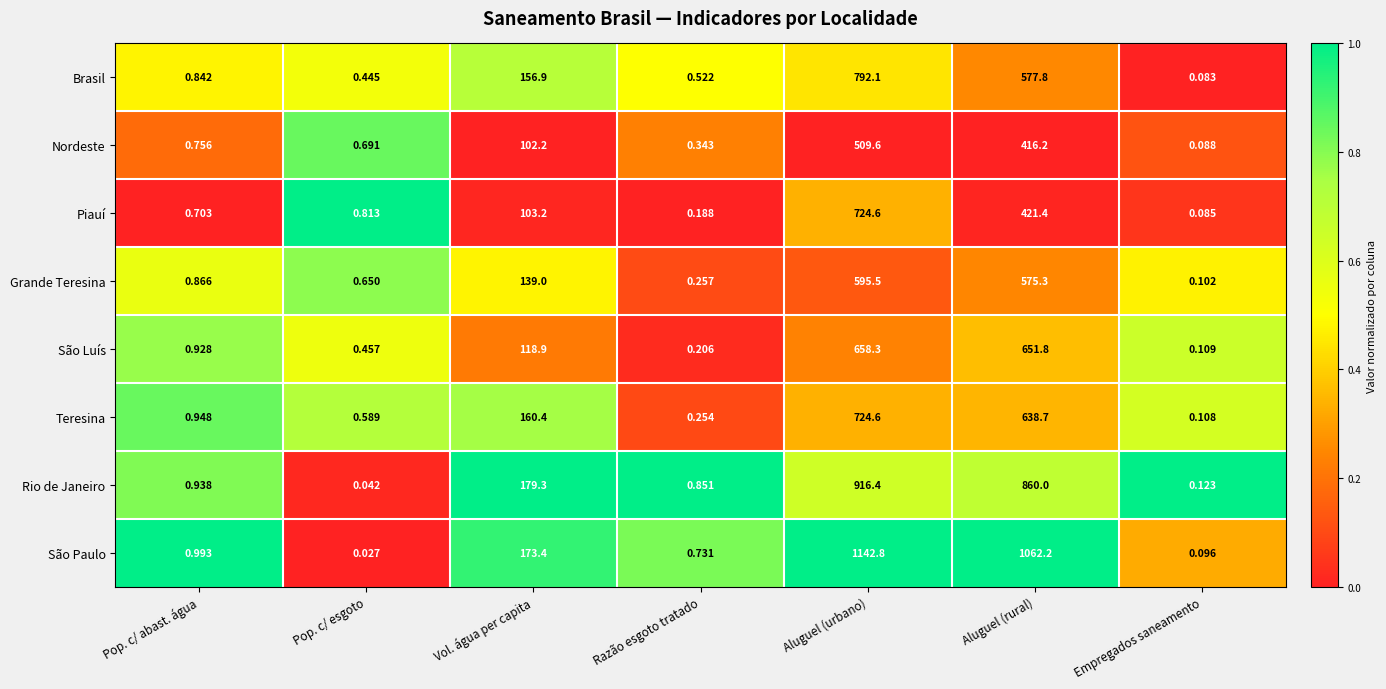

Between Aluguel (urbano) and Aluguel (rural), which series saw the biggest shift?

Piauí